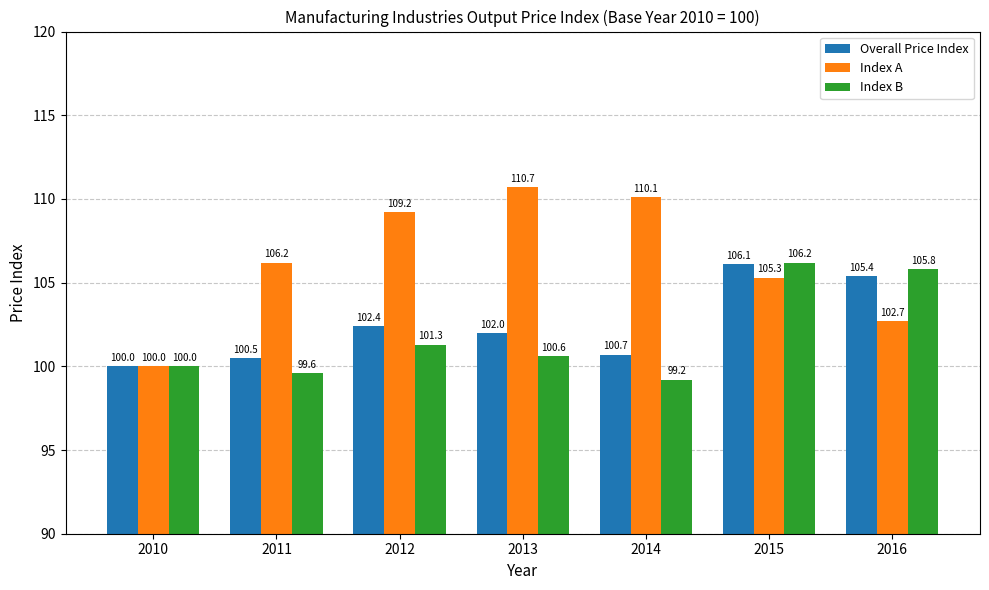

Is the value of Index B at 2016 greater than the value of Index A at 2014?

No